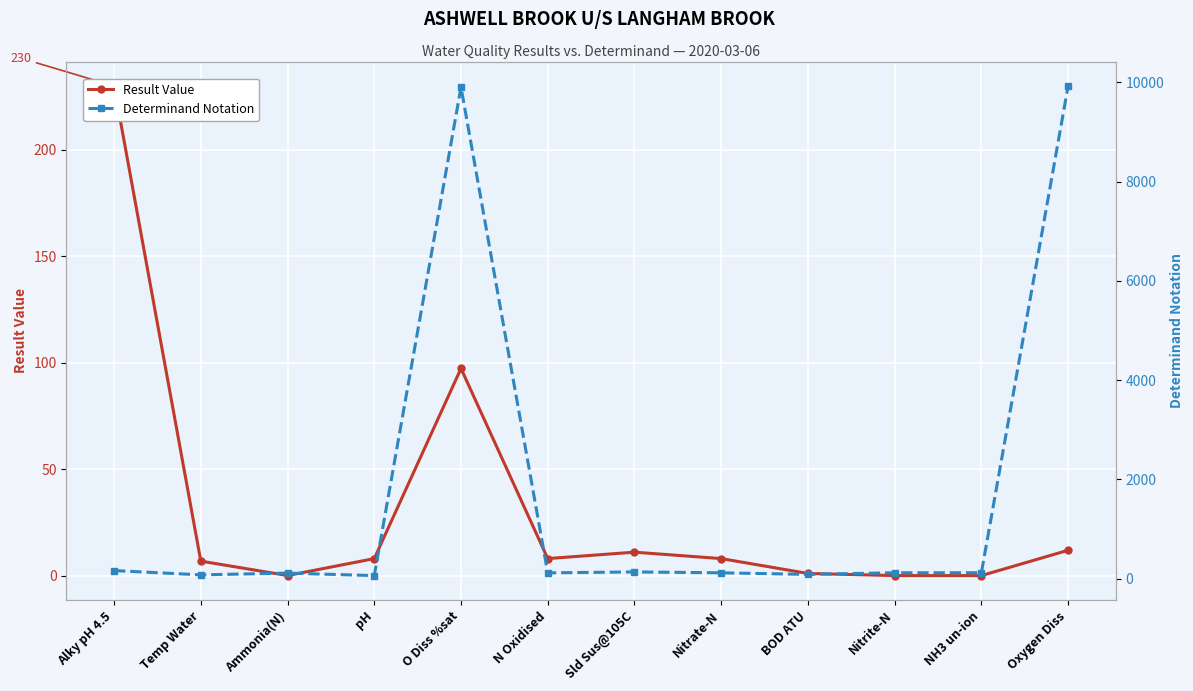

Where does the Determinand Notation series first go above 118?

Alky pH 4.5